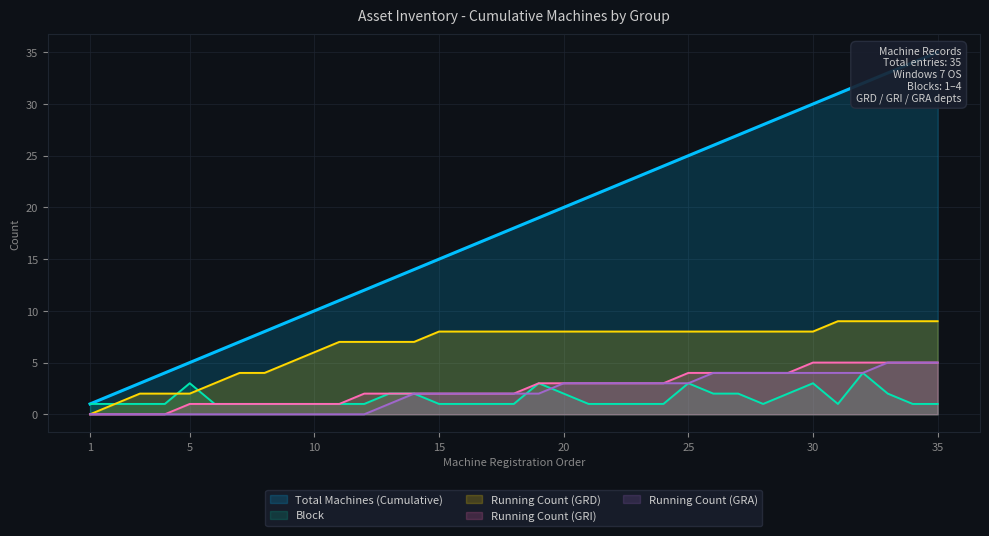

How many values in Running Count (GRD) are above zero?

34